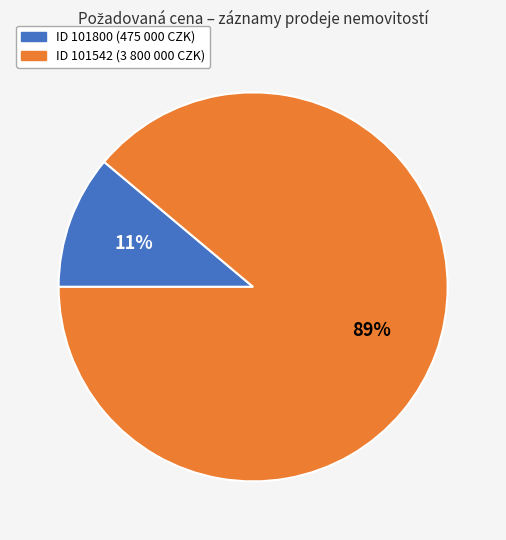

Is there a majority slice in this chart?

Yes